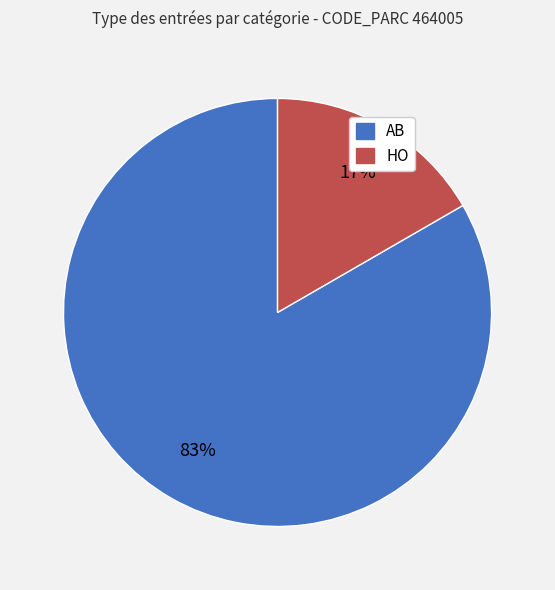

Approximately how many times larger is the value at HO compared to AB?

0.2